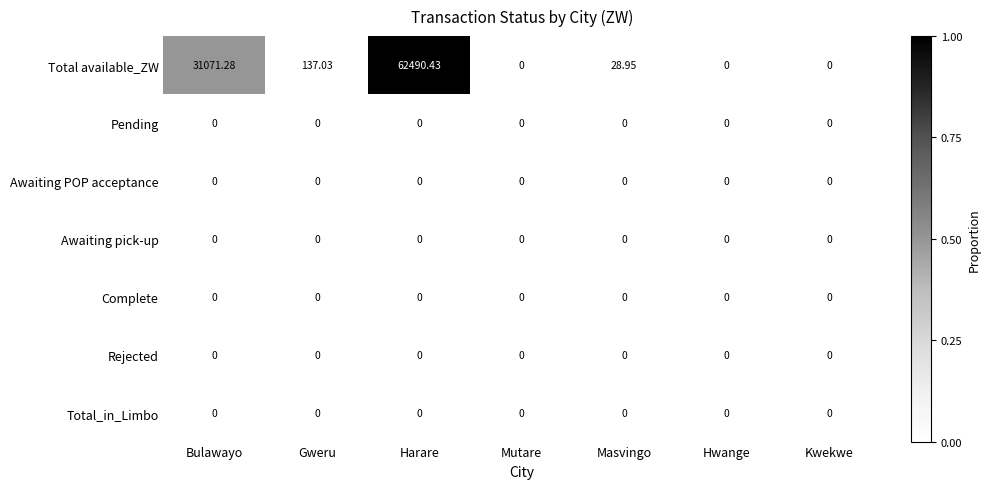

At which category is the sum across all series the highest?

Harare